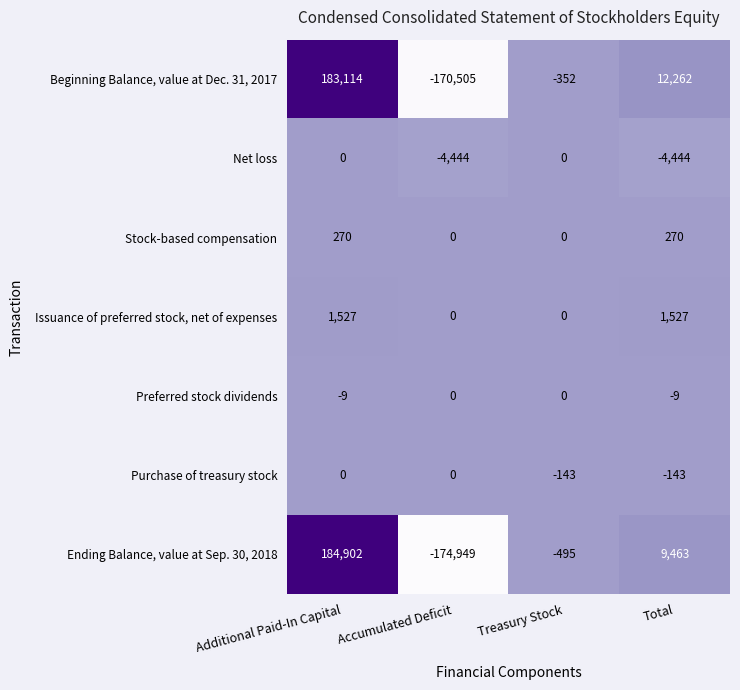

What is the sum of all Net loss values?

-8888